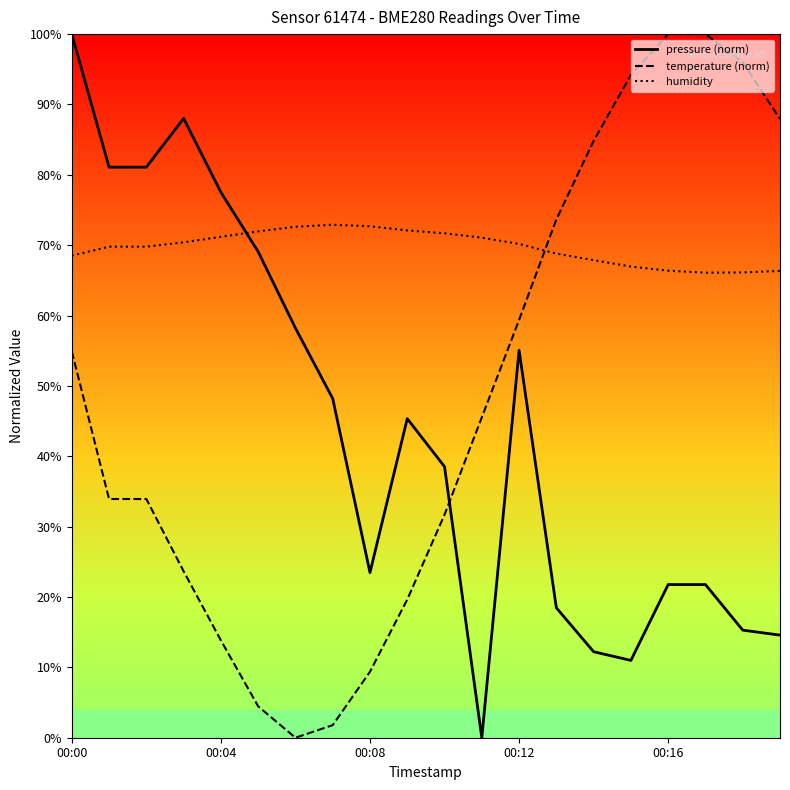

List the series in order of their overall mean, lowest first.

pressure (norm), temperature (norm), humidity